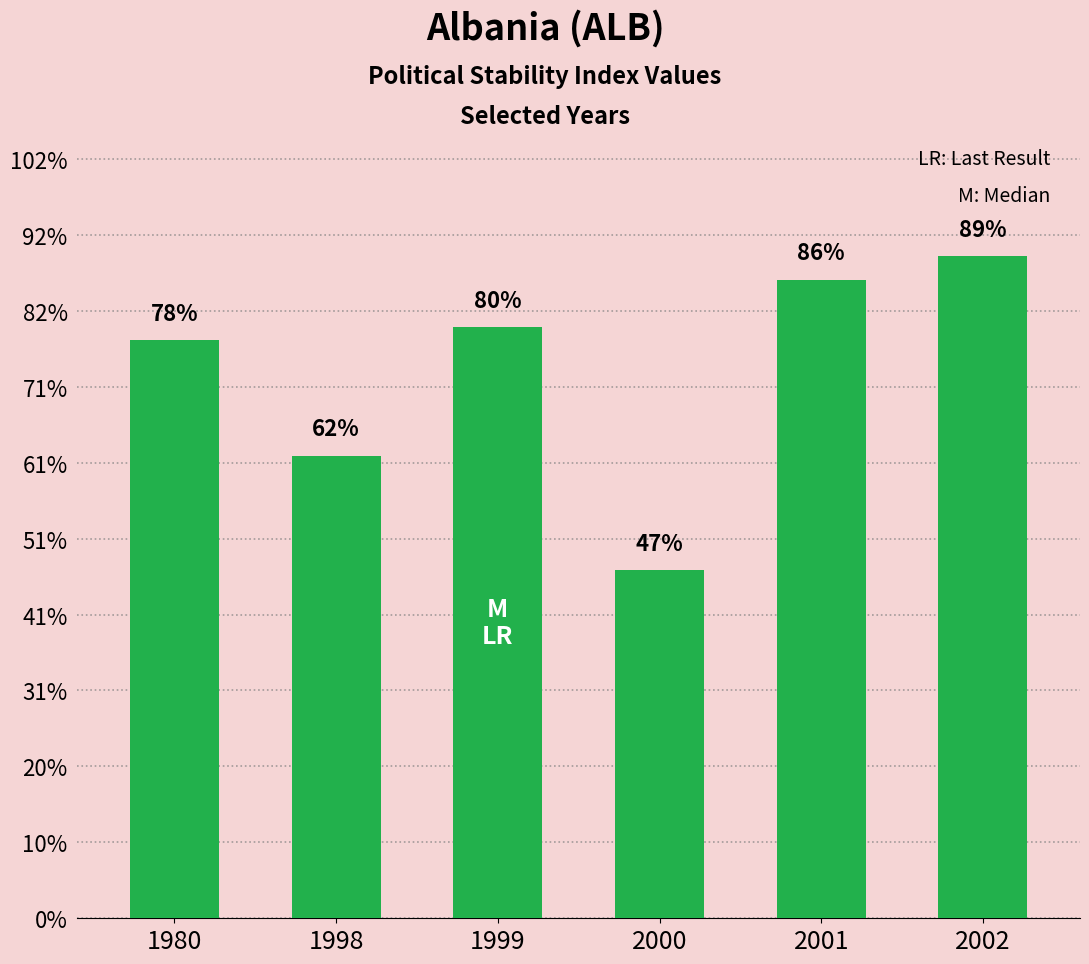

Does the chart contain any negative values?

No